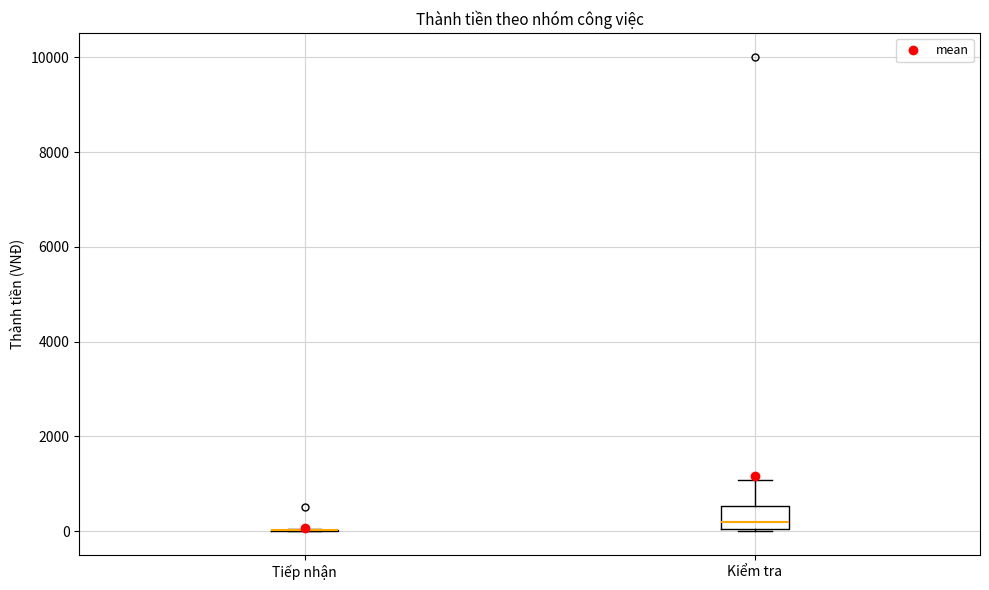

Reading left to right, transcribe this box plot: for each box, give where its median line is, the range the box spans, and where its two whiskers end, as read against the y-axis. The values are not printed on the chart, so give them approximately, as read against the axis.

Tiếp nhận: box collapsed to a line at 0, whiskers 0 to 0
Kiểm tra: median 200, box 0 to 600, whiskers 0 to 1000